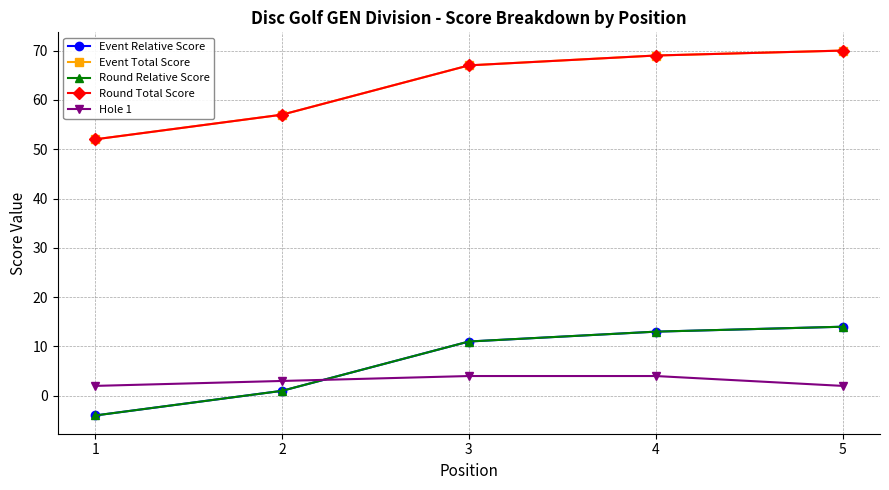

Does the chart have visible grid lines?

Yes